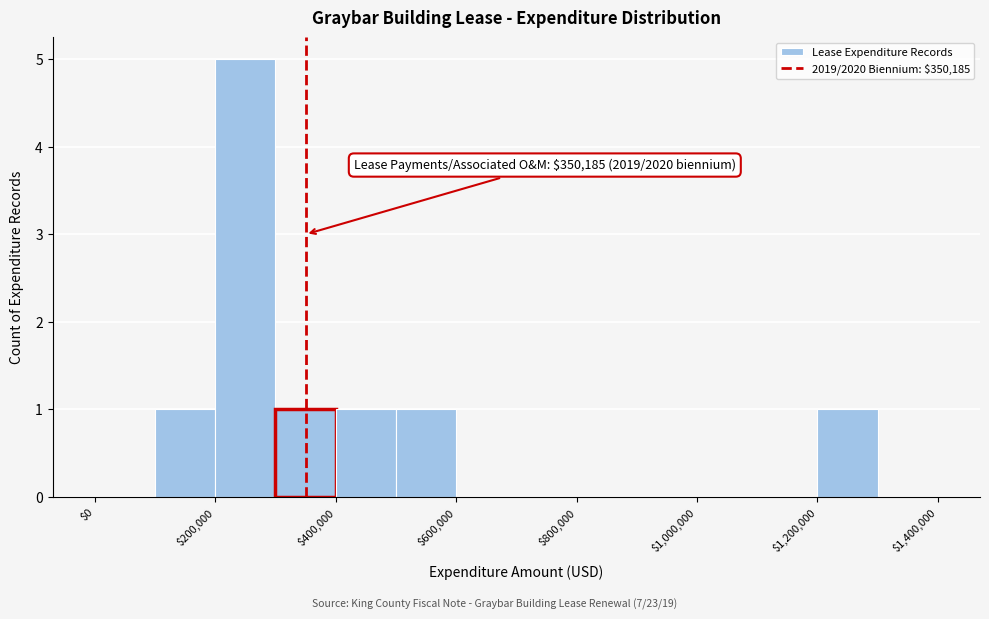

Which range on the x-axis has the tallest bar?

200000 to 300000